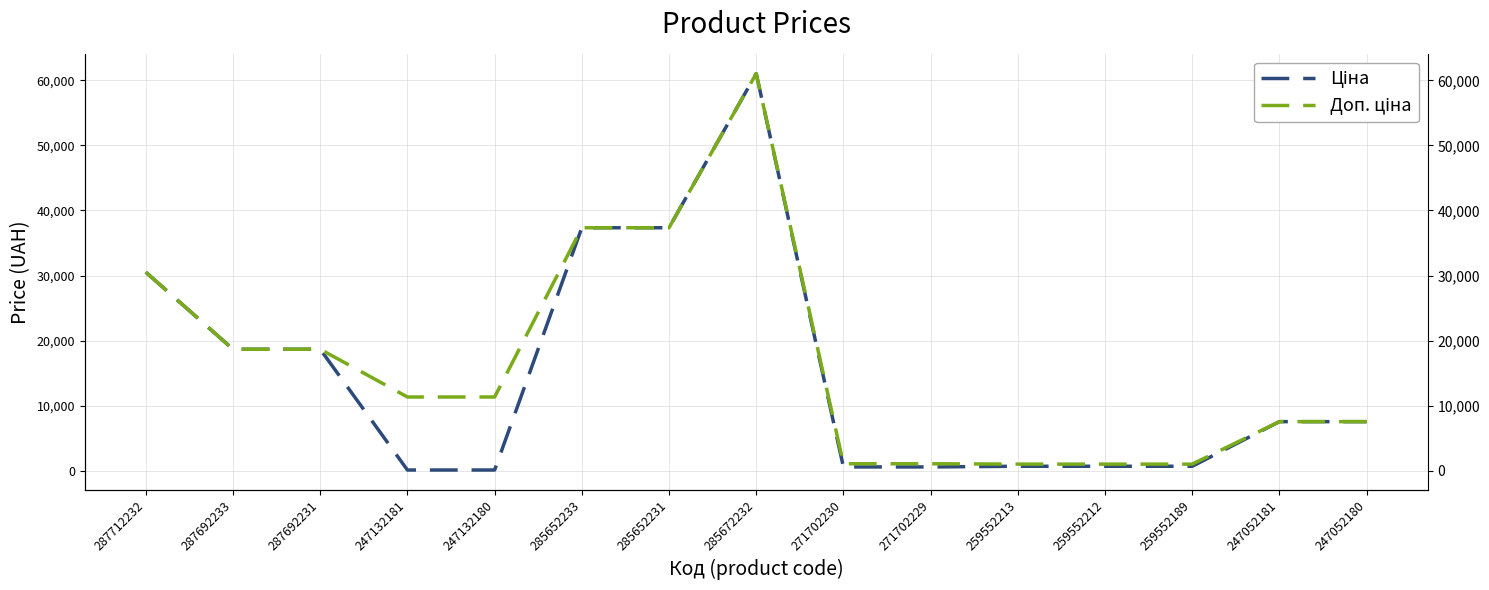

Which category has the lowest value across all series?

247132181